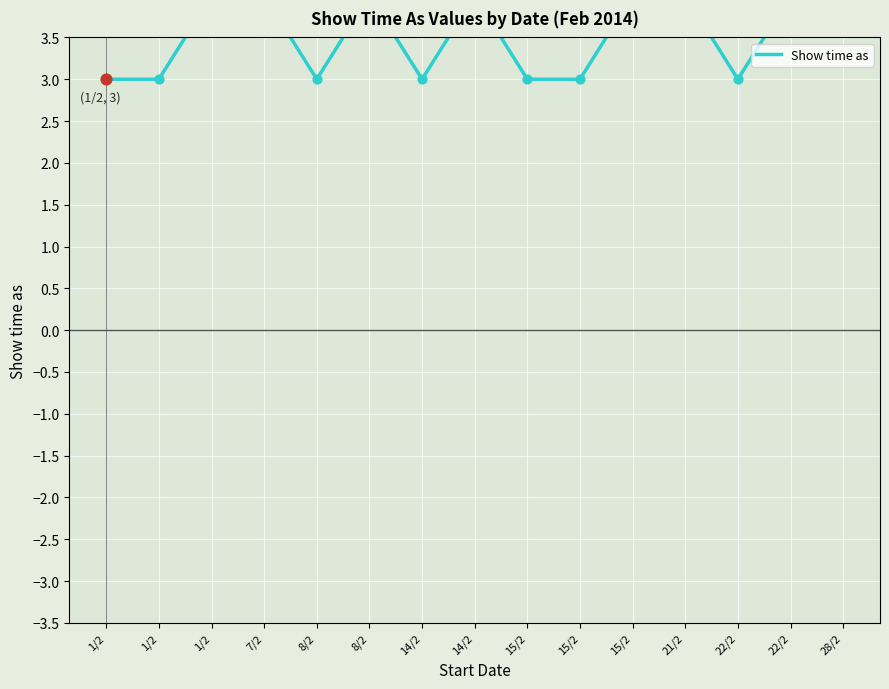

Approximately how many times larger is the value at 14/2 compared to 22/2?

1.3